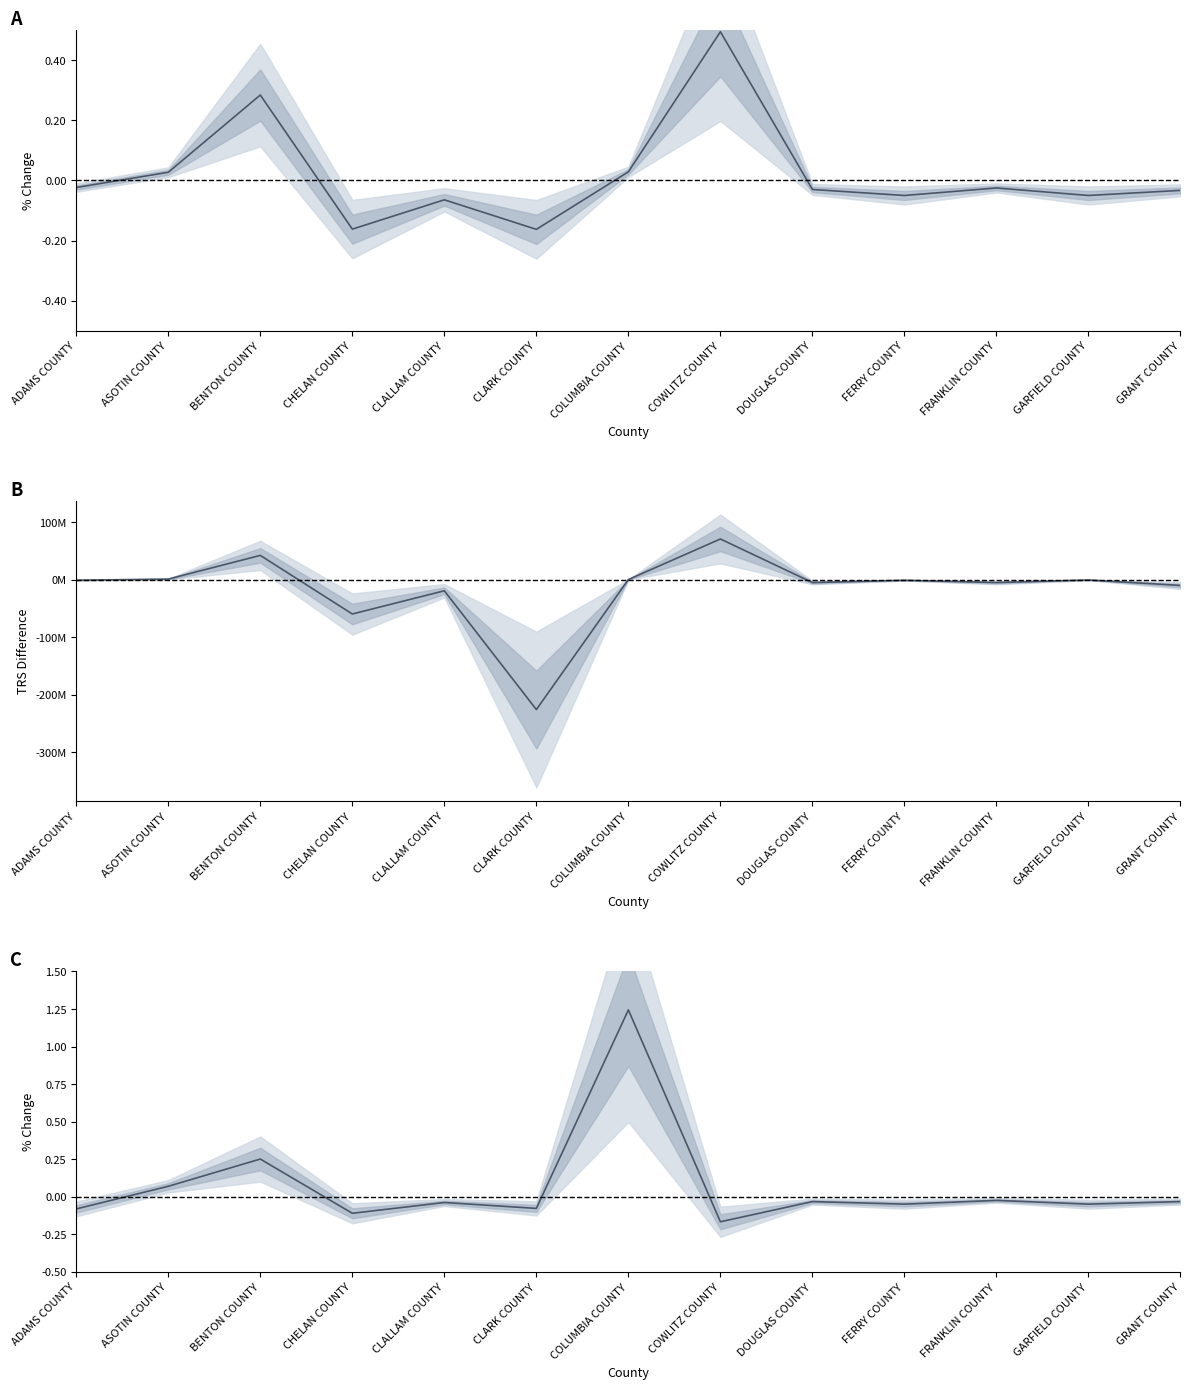

Where is the first local minimum for TRS Difference (2009-2008)?

CHELAN COUNTY